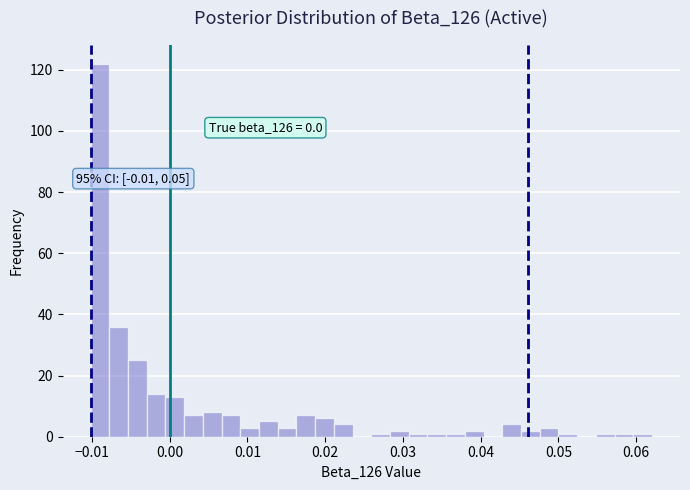

Read against the x-axis, roughly where is the centre of the tallest bar?

-0.009